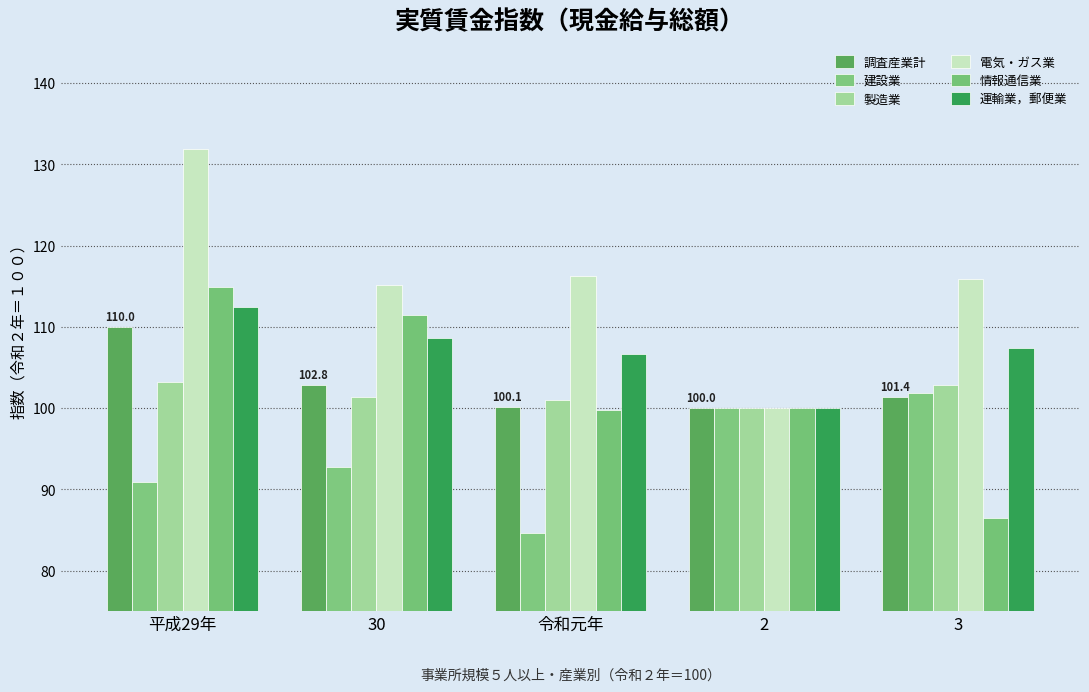

Where does the 調査産業計 series first go above 101?

平成29年